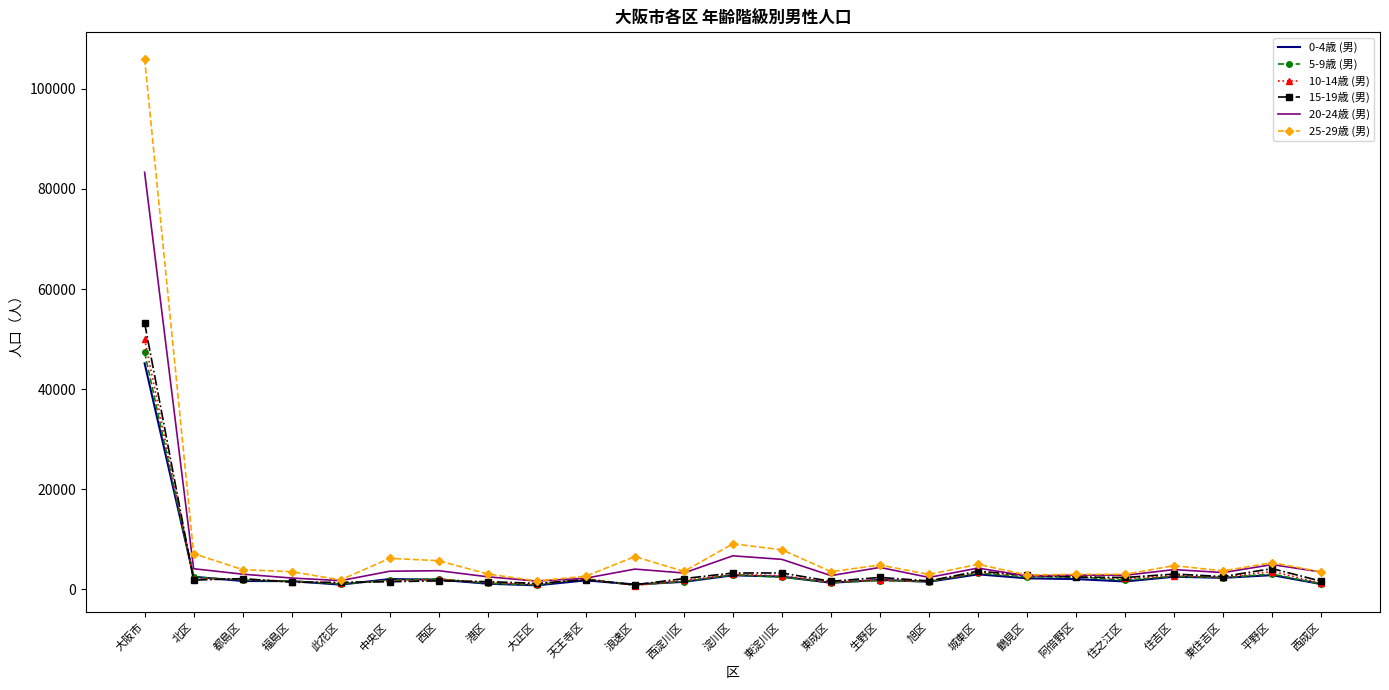

What is the difference between the highest and lowest values at 大正区?

877